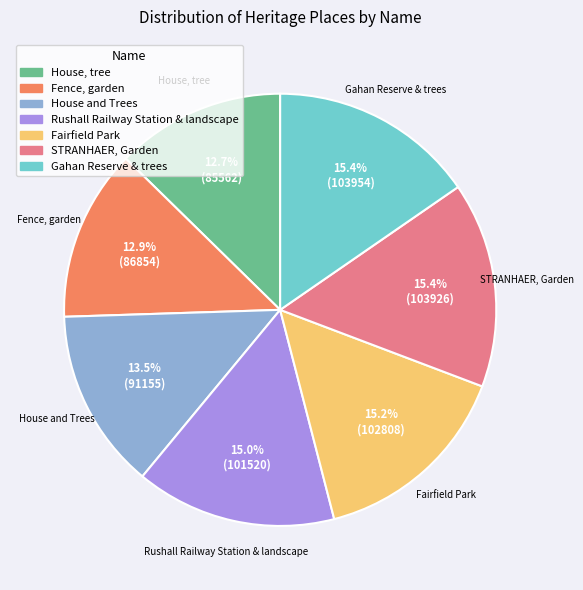

What percentage is NOT represented by Gahan Reserve & trees?

84.6%